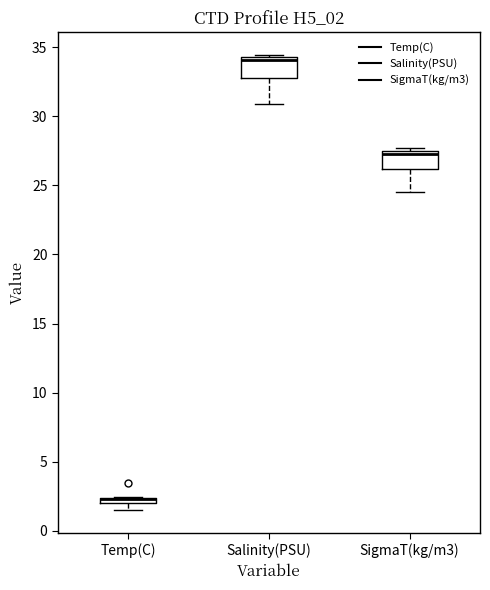

Where does the median line of the box for SigmaT(kg/m3) sit on the y-axis? The values are not printed on the chart, so give them approximately, as read against the axis.

27.0